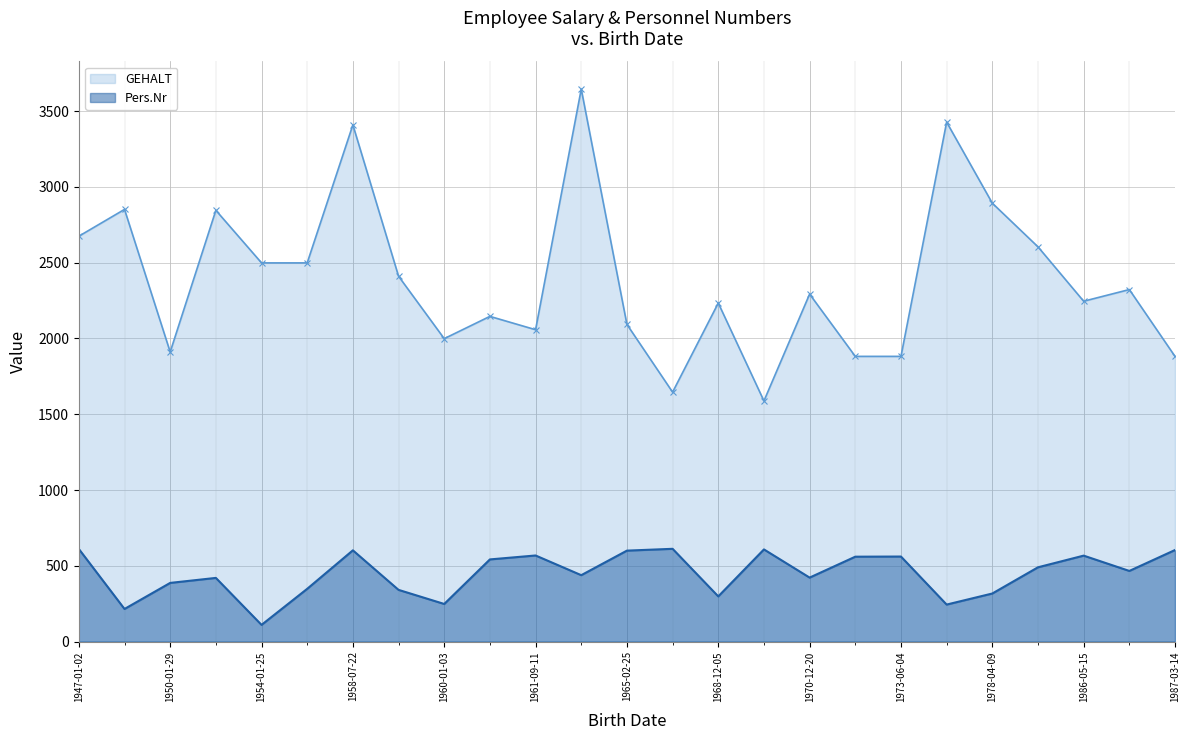

Is it true that Pers.Nr equals 74 at 1970-12-20?

False